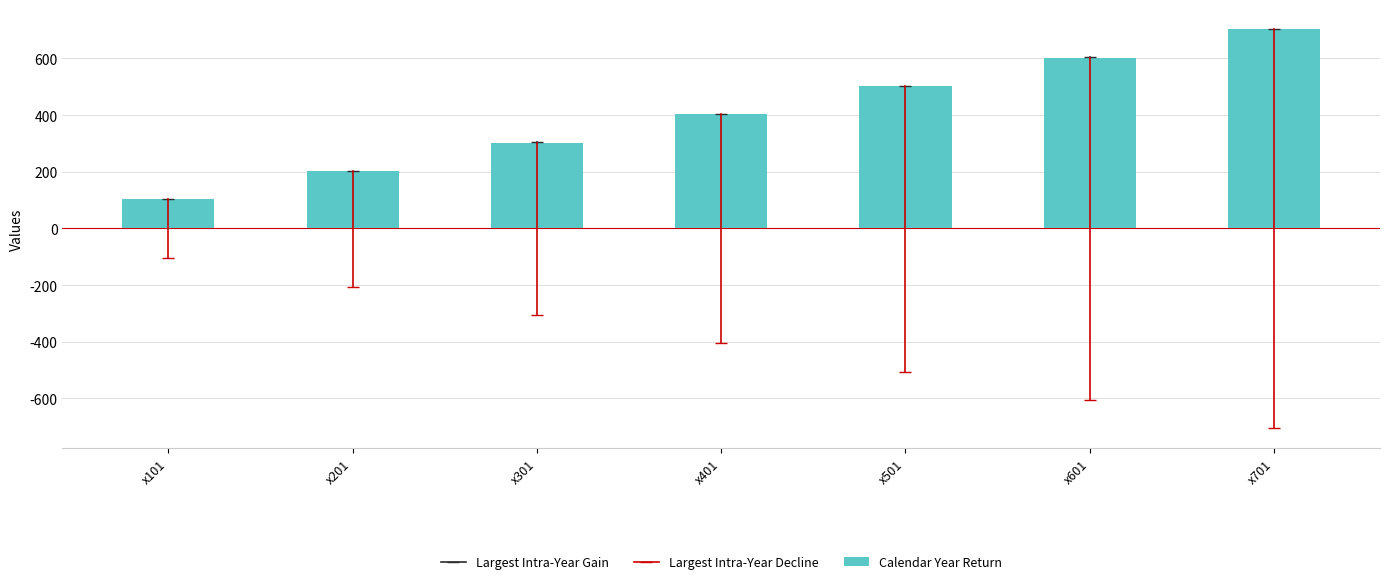

The value at x101 is 52. True or false?

False